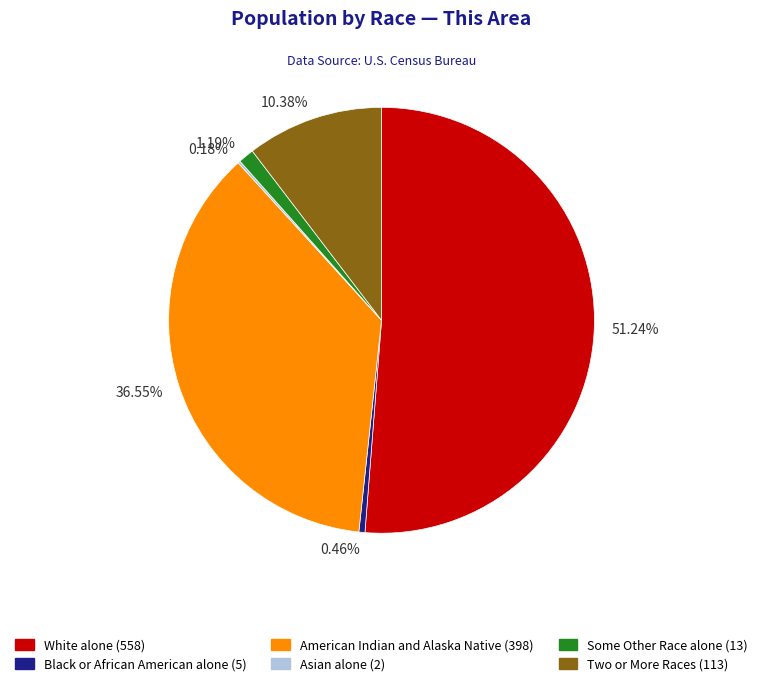

Is there any slice that represents more than half of the pie?

Yes